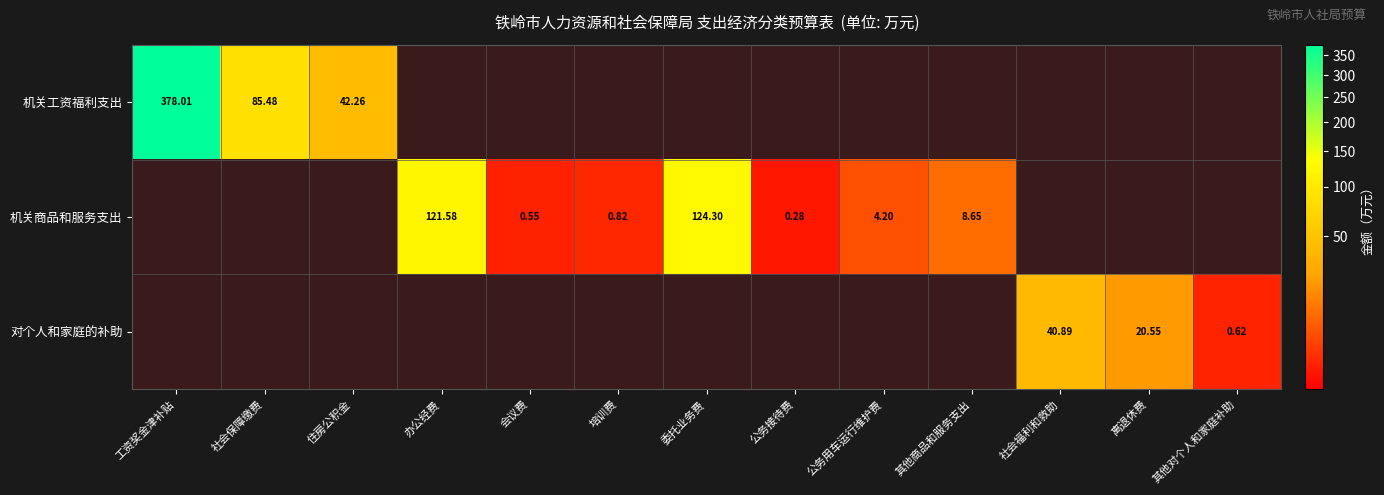

What is the total value across all series at 离退休费?

20.6